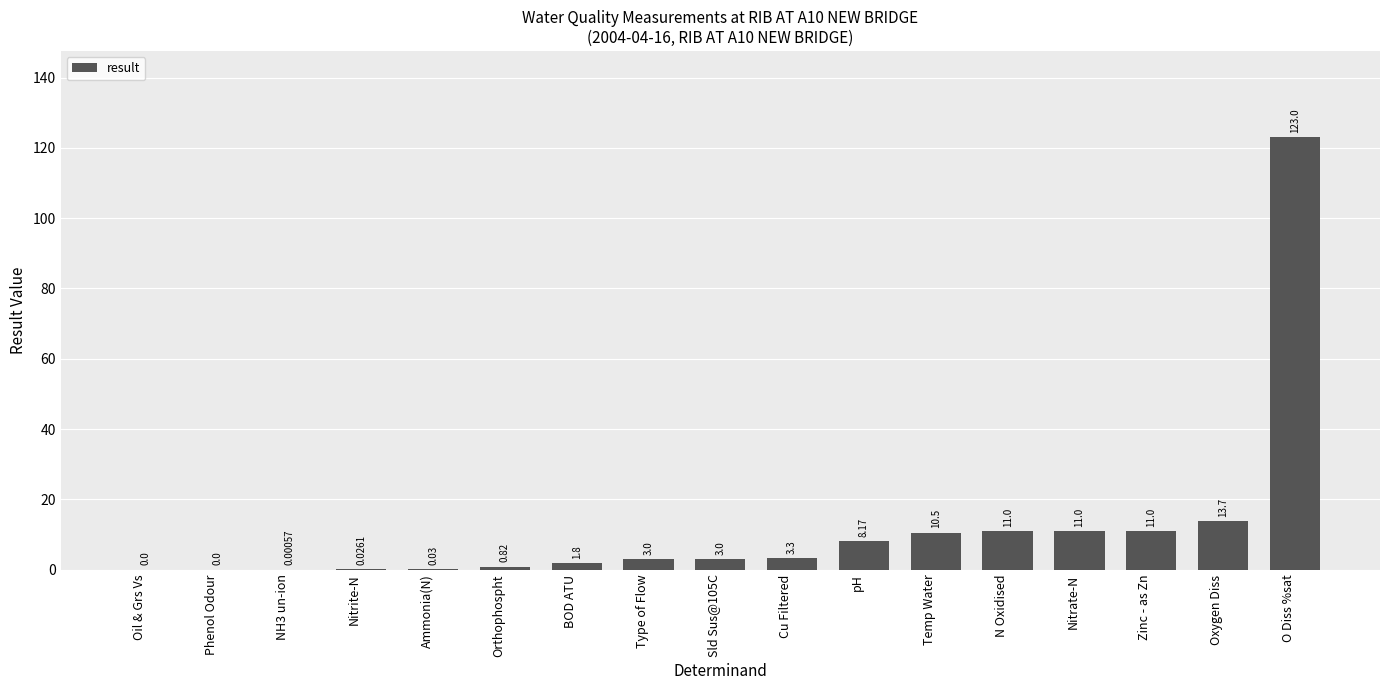

Between Type of Flow and Phenol Odour, which is larger?

Type of Flow